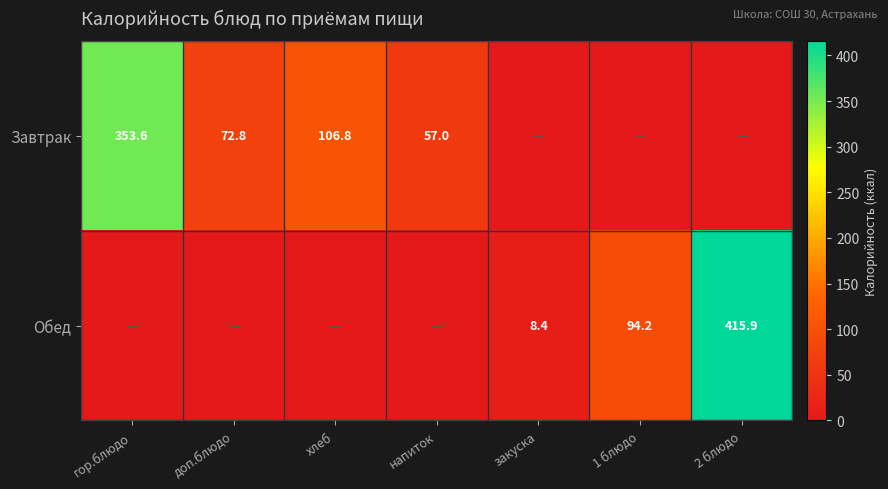

What is the total value across all series at 1 блюдо?

94.2